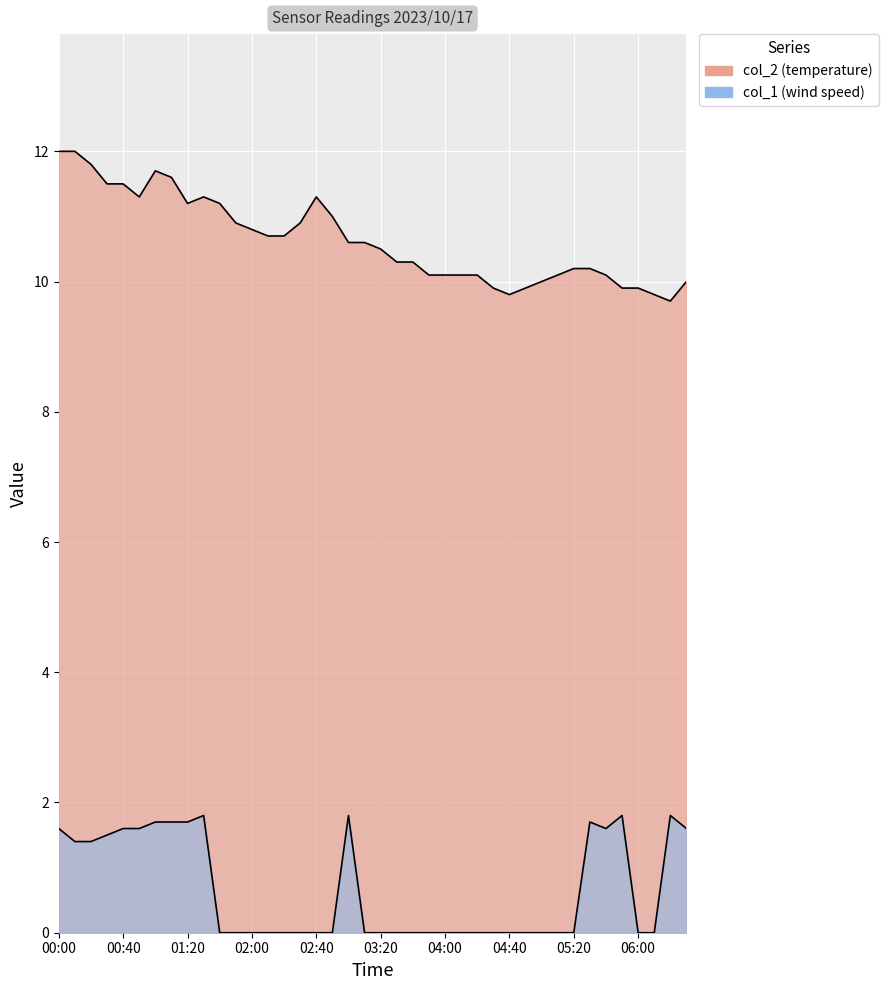

What are all the series names shown in the legend?

col_2, col_1